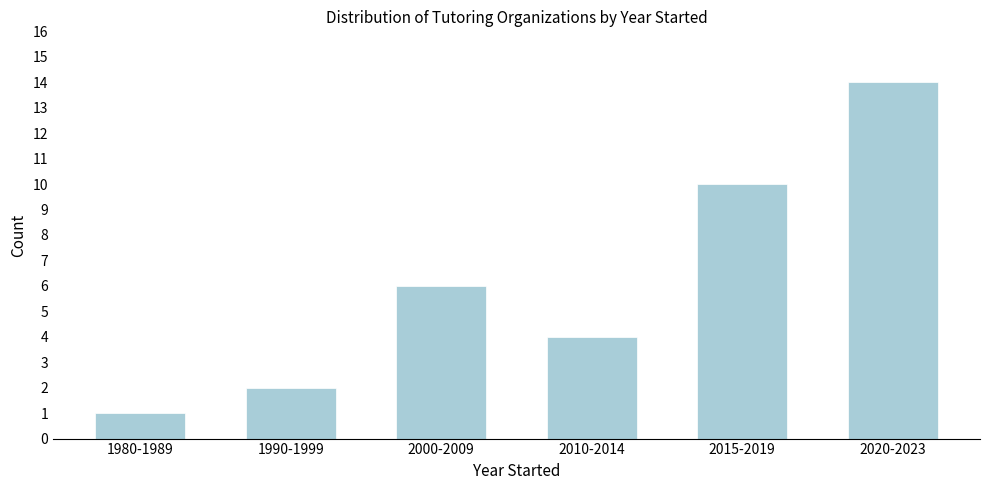

Reading left to right, list all the values displayed in this chart.

1	2	6	4	10	14